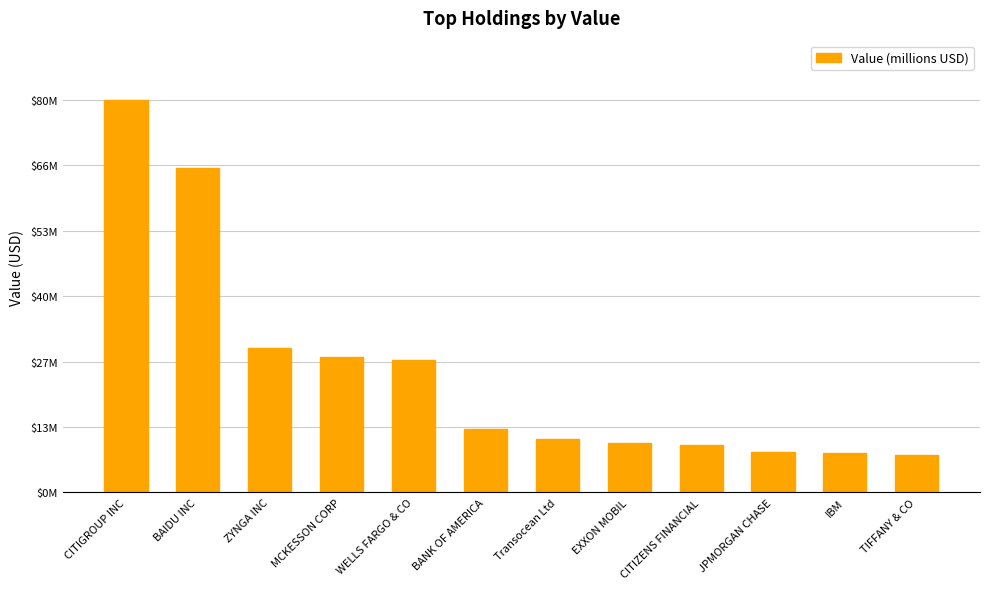

What is the maximum value shown in the chart?

79.5